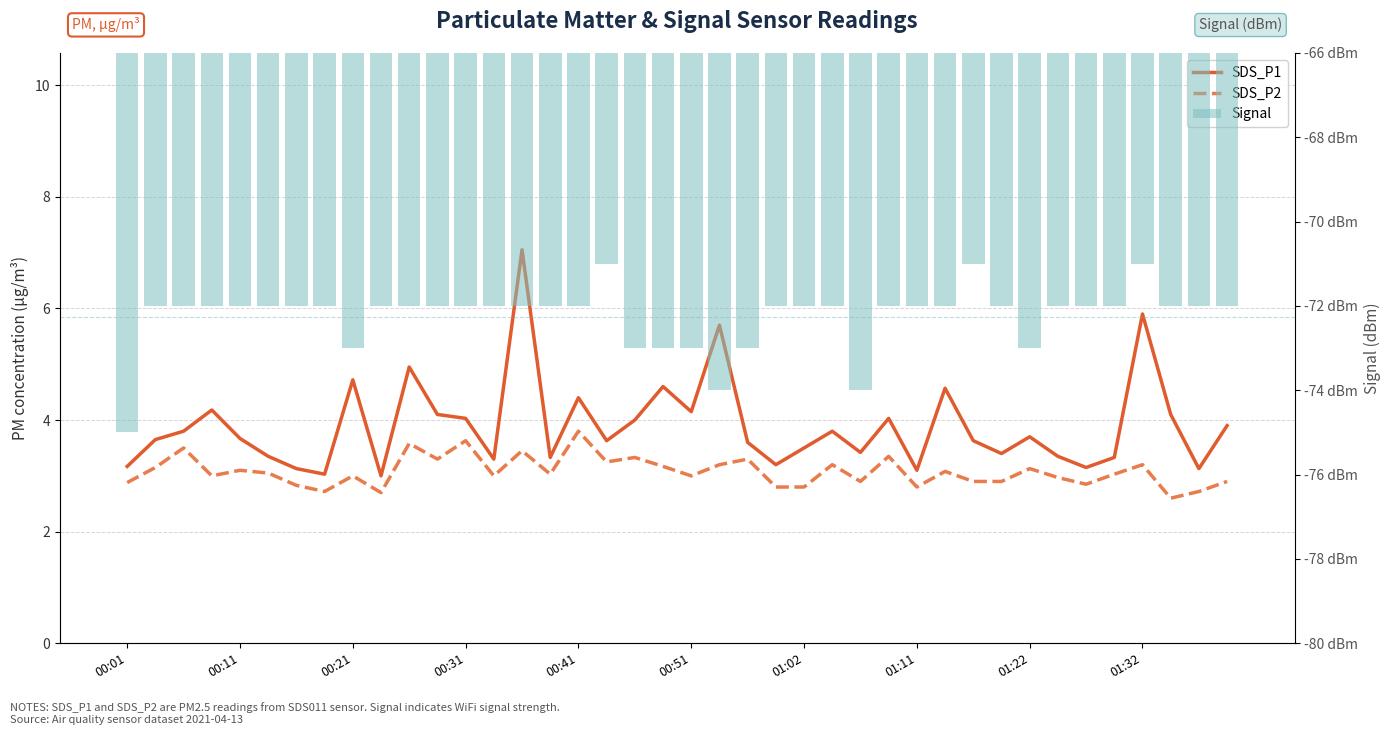

What value does the Signal series have at 25?

-72.0